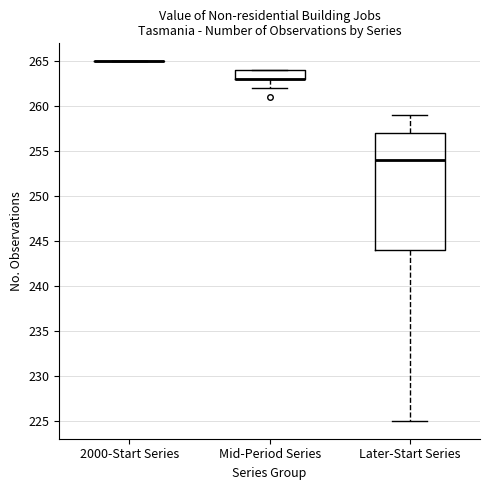

Reading left to right, transcribe this box plot: for each box, give where its median line is, the range the box spans, and where its two whiskers end, as read against the y-axis. The values are not printed on the chart, so give them approximately, as read against the axis.

2000-Start Series: box collapsed to a line at 265, whiskers 265 to 265
Mid-Period Series: median 263 (drawn on the box's lower edge), box 263 to 264, whiskers 262 to 264
Later-Start Series: median 254, box 244 to 257, whiskers 225 to 259